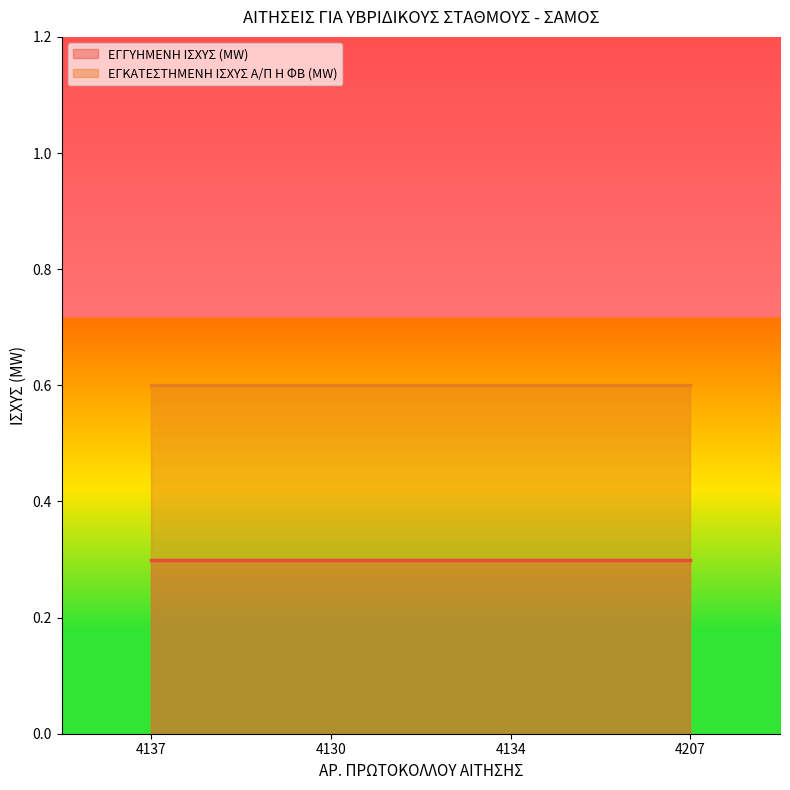

Which category has the lowest value in the ΕΓΚΑΤΕΣΤΗΜΕΝΗ ΙΣΧΥΣ Α/Π Η ΦΒ (MW) series?

4137